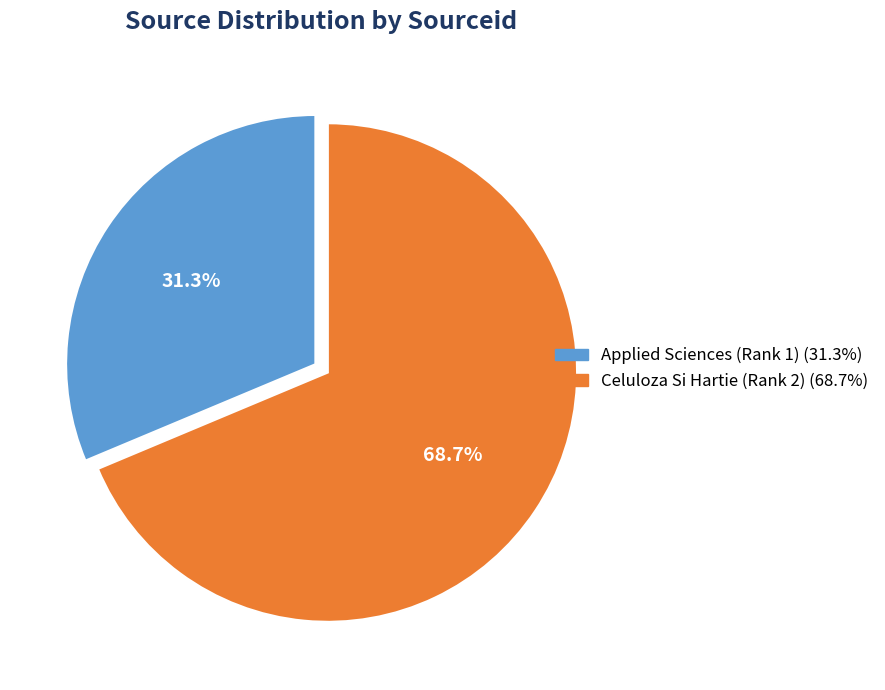

Which category accounts for the majority?

Celuloza Si Hartie (Rank 2)